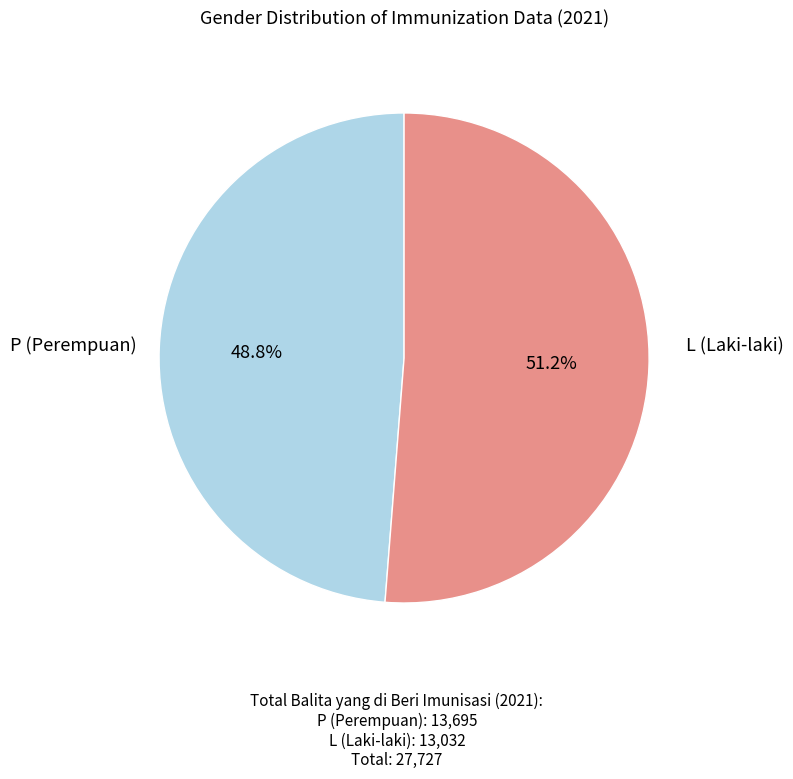

Is there a majority slice in this chart?

Yes